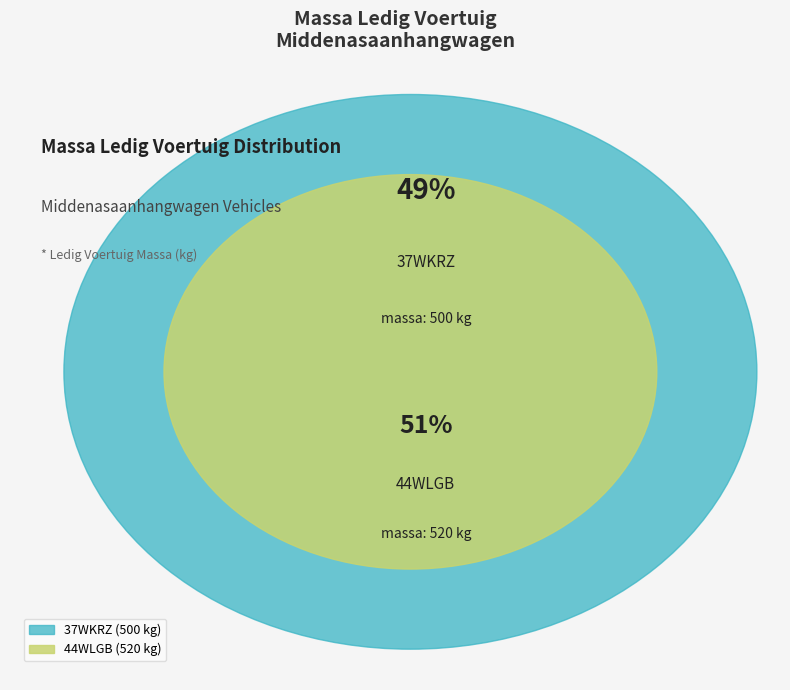

True or false: 44WLGB accounts for 41% of the total.

False